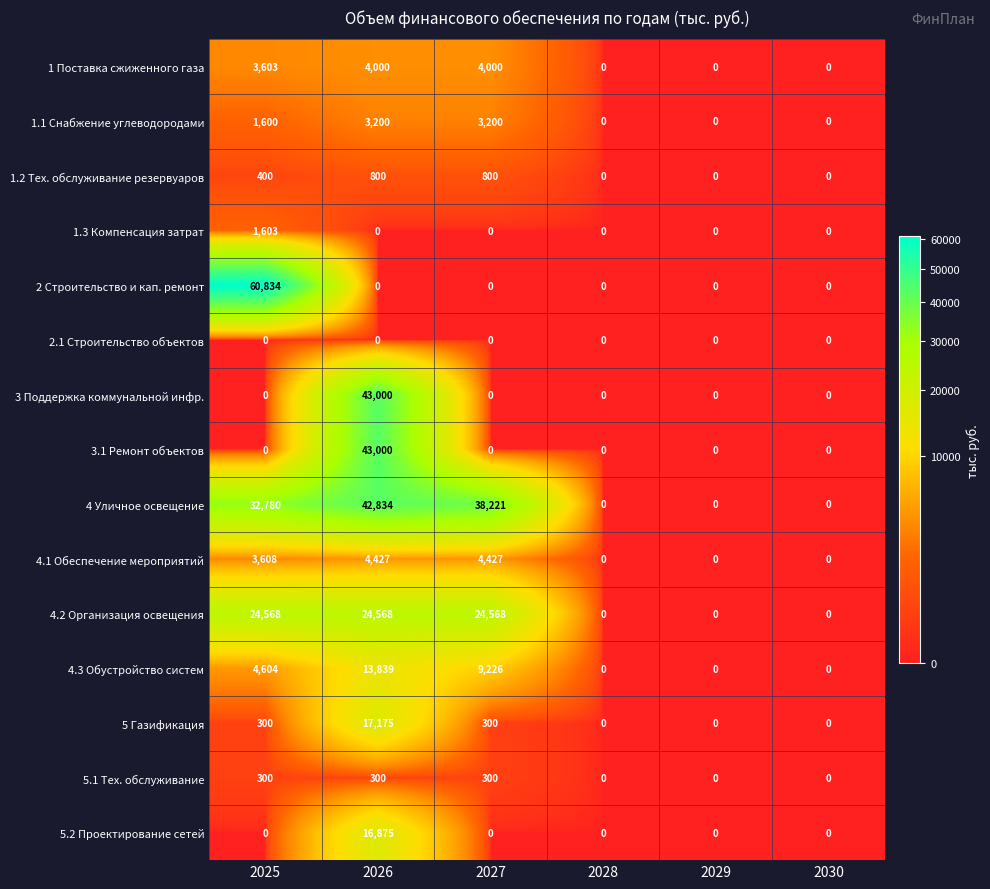

The value of 1.2 Тех. обслуживание резервуаров at 2028 is -263. True or false?

False